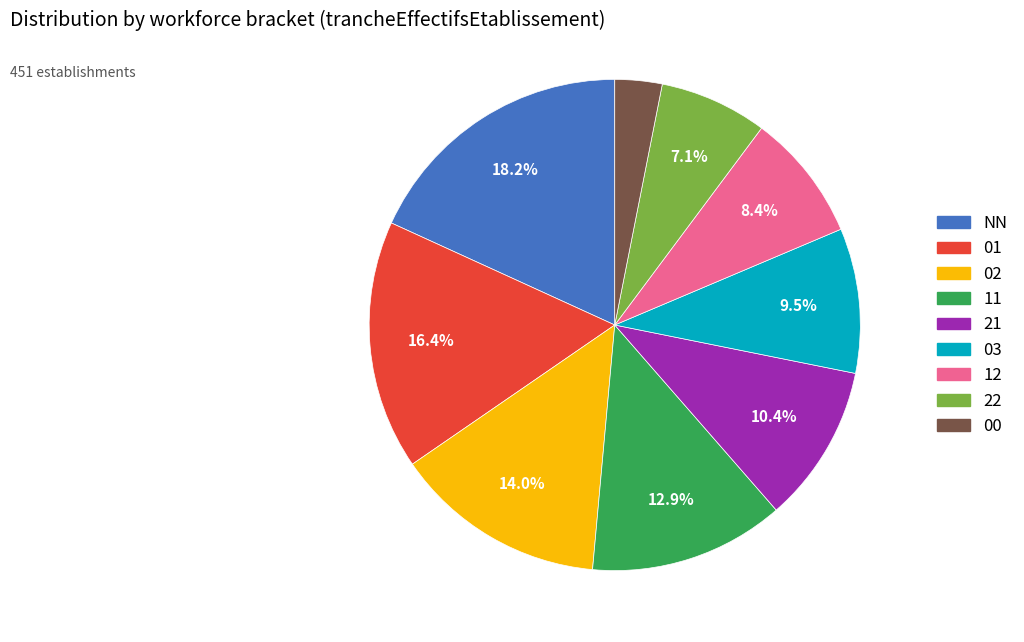

To the nearest percent, what is the combined percentage of 22 and NN?

25%